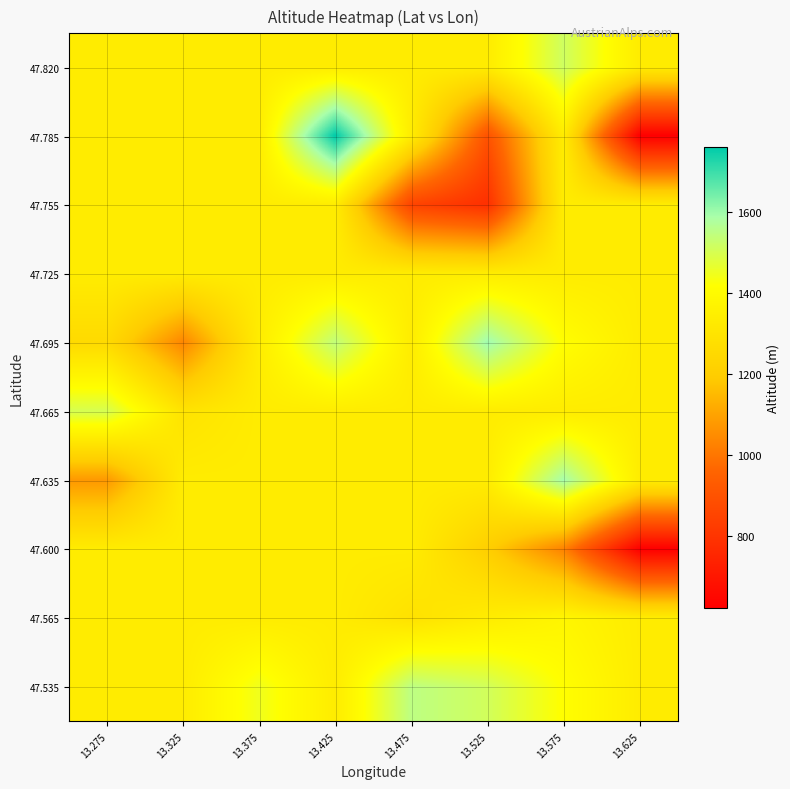

Which label corresponds to the smallest value in the chart?

13.625